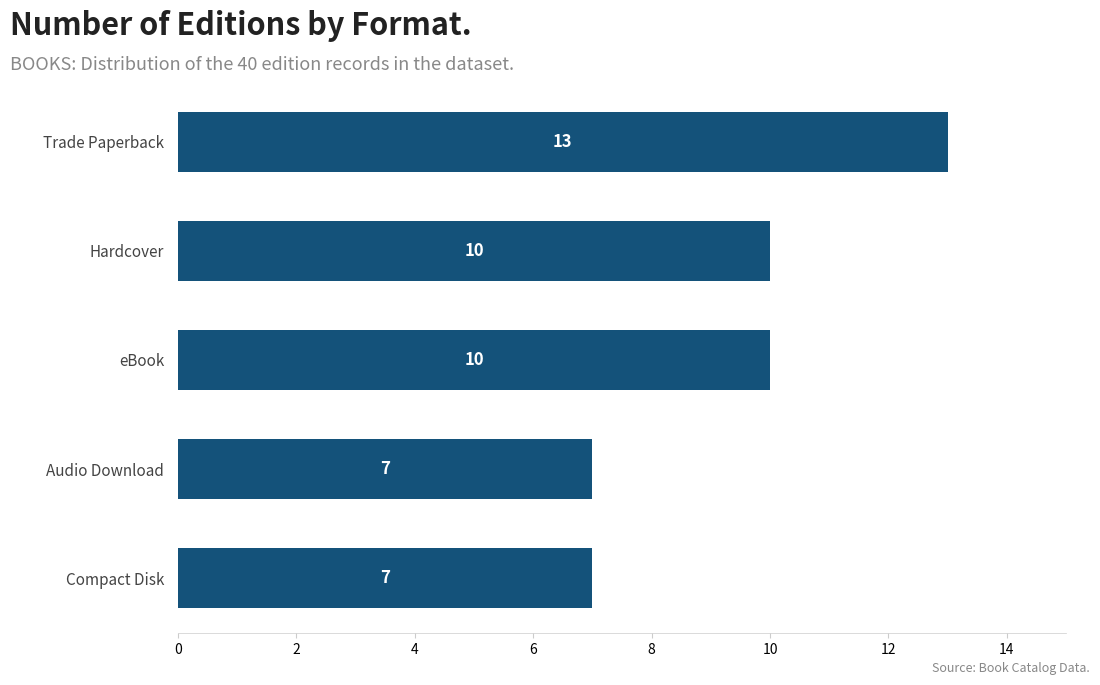

What is the label of the 5th bar from the top?

Compact Disk